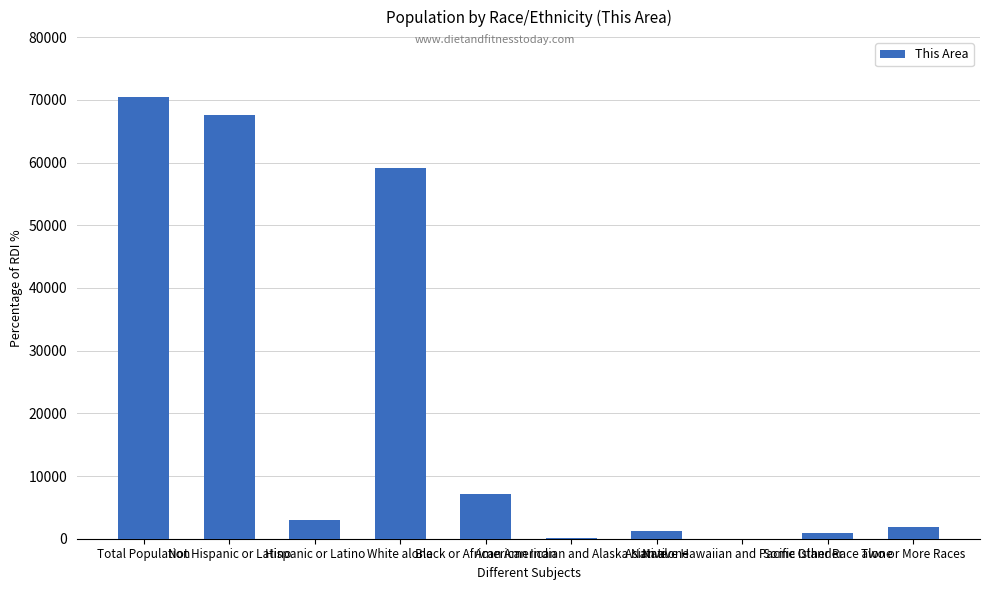

What is the change in value from Black or African American to Two or More Races?

-5273